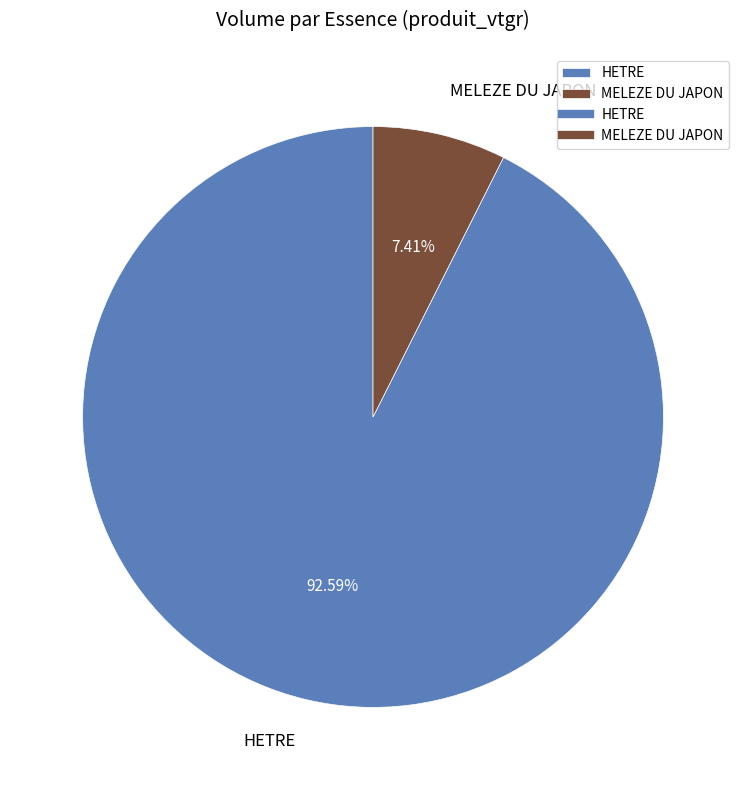

How much of the chart is everything except HETRE?

7.4%